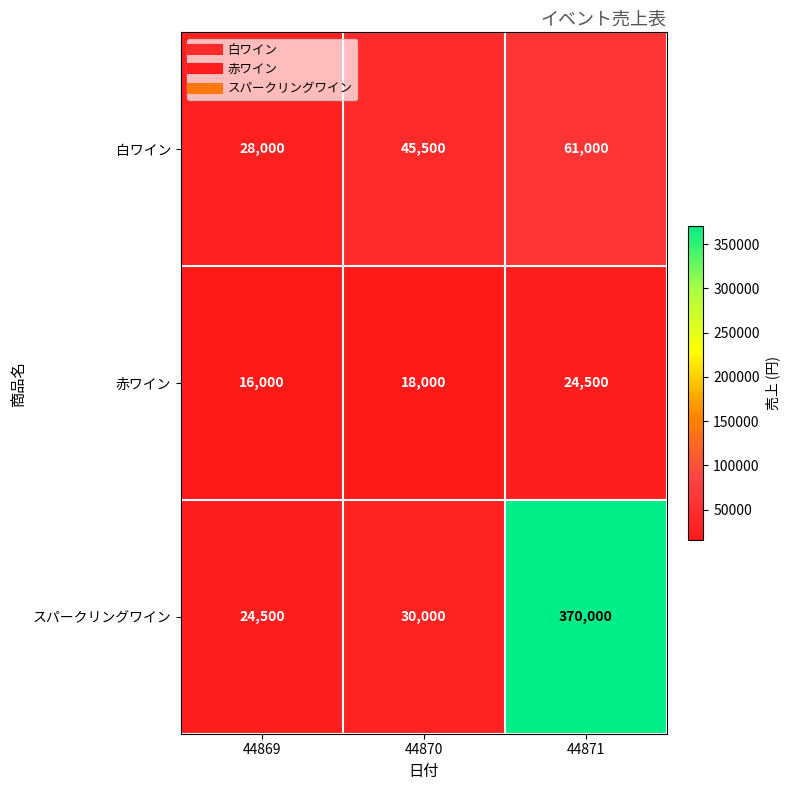

Rank the series by their average value, from lowest to highest.

赤ワイン, 白ワイン, スパークリングワイン